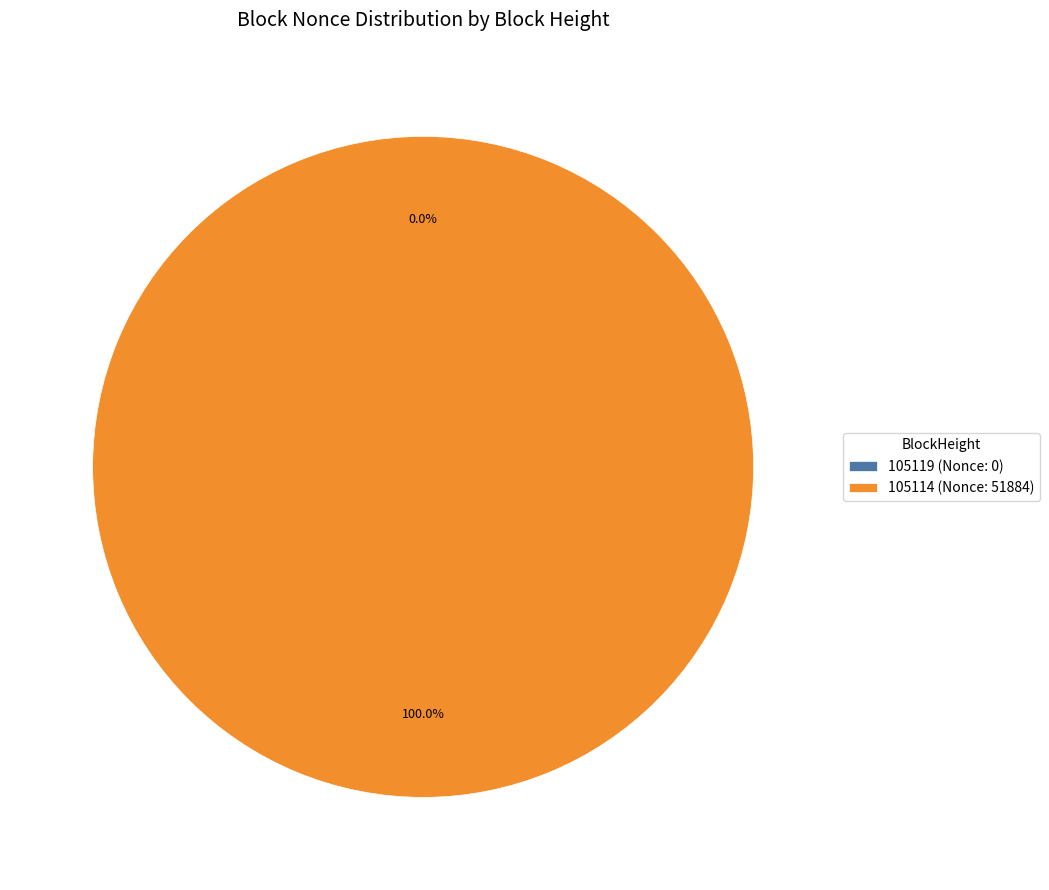

True or false: 105114 accounts for 88% of the total.

False